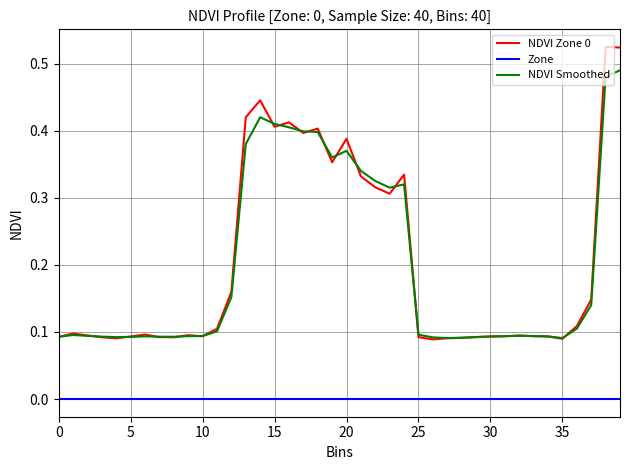

True or false: NDVI Smoothed and Zone intersect in this chart.

False